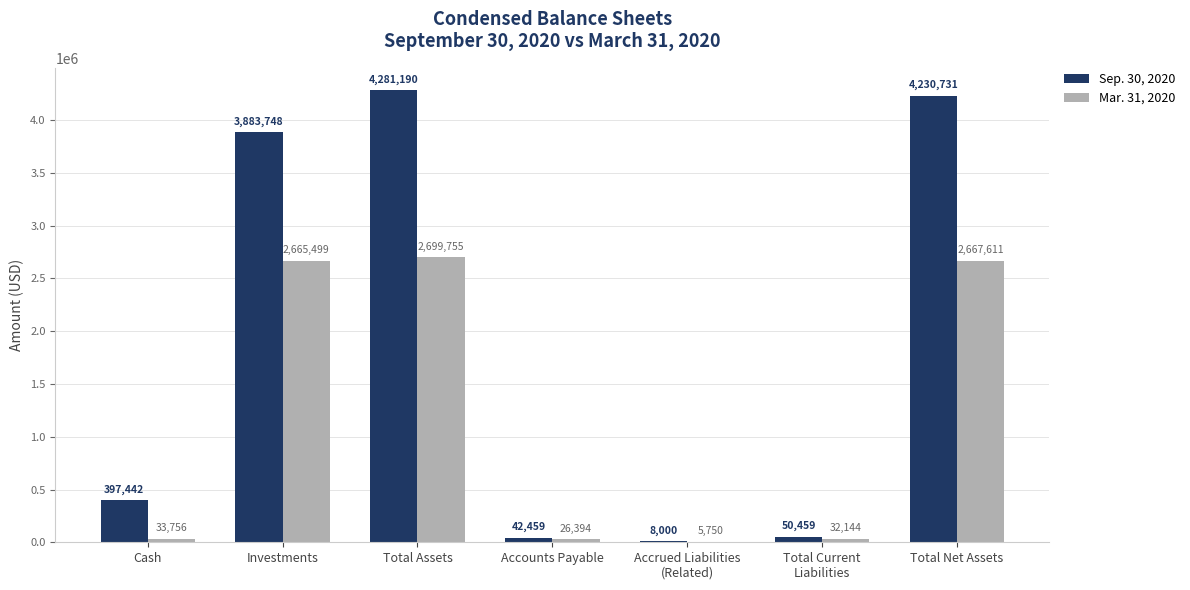

Which series has the largest total across all categories?

Sep. 30, 2020